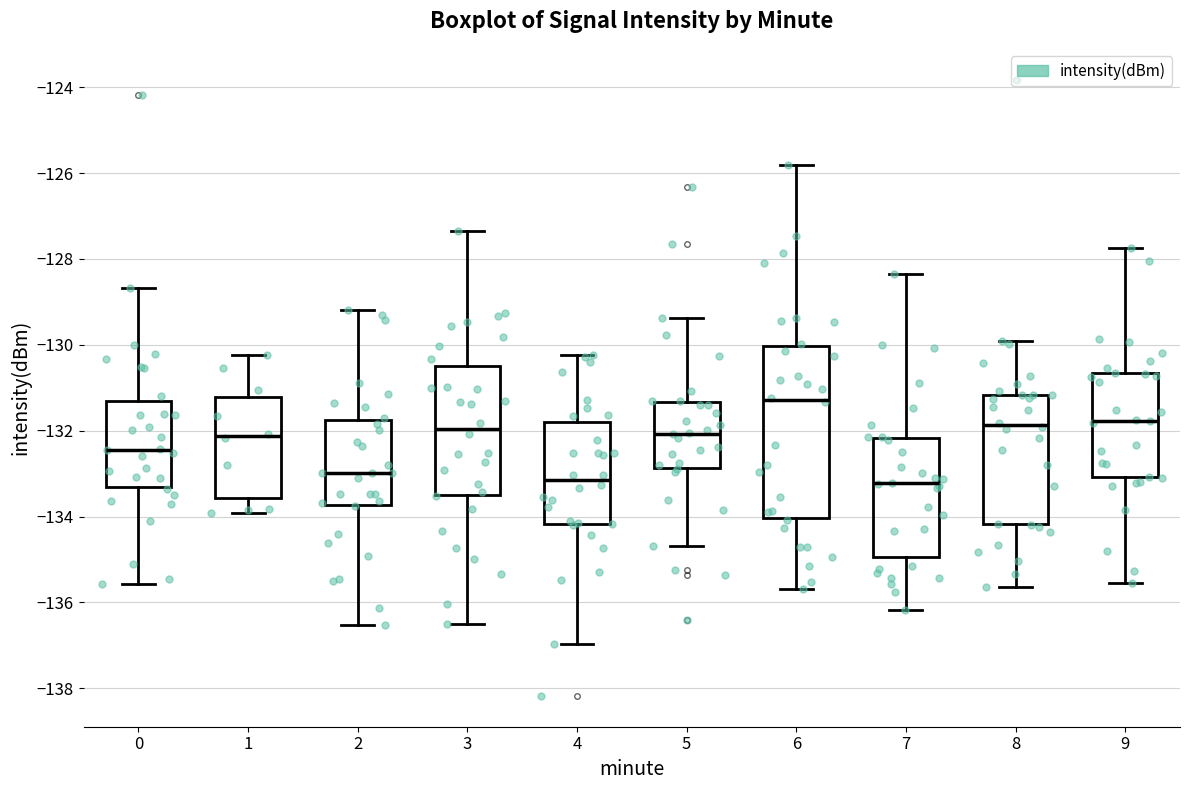

Reading left to right, transcribe this box plot: for each box, give where its median line is, the range the box spans, and where its two whiskers end, as read against the y-axis. The values are not printed on the chart, so give them approximately, as read against the axis.

0: median -132.4, box -133.4 to -131.4, whiskers -135.6 to -128.6
1: median -132.2, box -133.6 to -131.2, whiskers -134.0 to -130.2
2: median -133.0, box -133.8 to -131.8, whiskers -136.6 to -129.2
3: median -132.0, box -133.6 to -130.4, whiskers -136.6 to -127.4
4: median -133.2, box -134.2 to -131.8, whiskers -137.0 to -130.2
5: median -132.0, box -132.8 to -131.4, whiskers -134.6 to -129.4
6: median -131.2, box -134.0 to -130.0, whiskers -135.6 to -125.8
7: median -133.2, box -135.0 to -132.2, whiskers -136.2 to -128.4
8: median -131.8, box -134.2 to -131.2, whiskers -135.6 to -130.0
9: median -131.8, box -133.0 to -130.6, whiskers -135.6 to -127.8